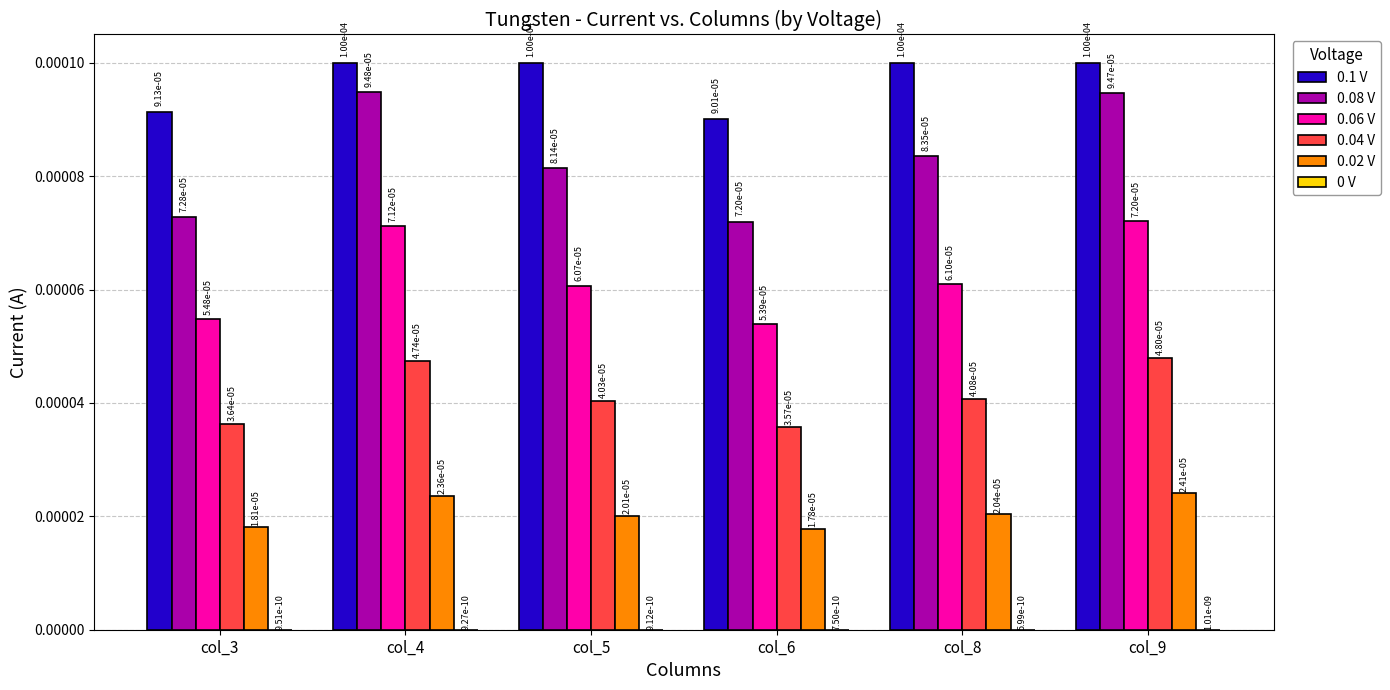

How many groups of bars are there?

6